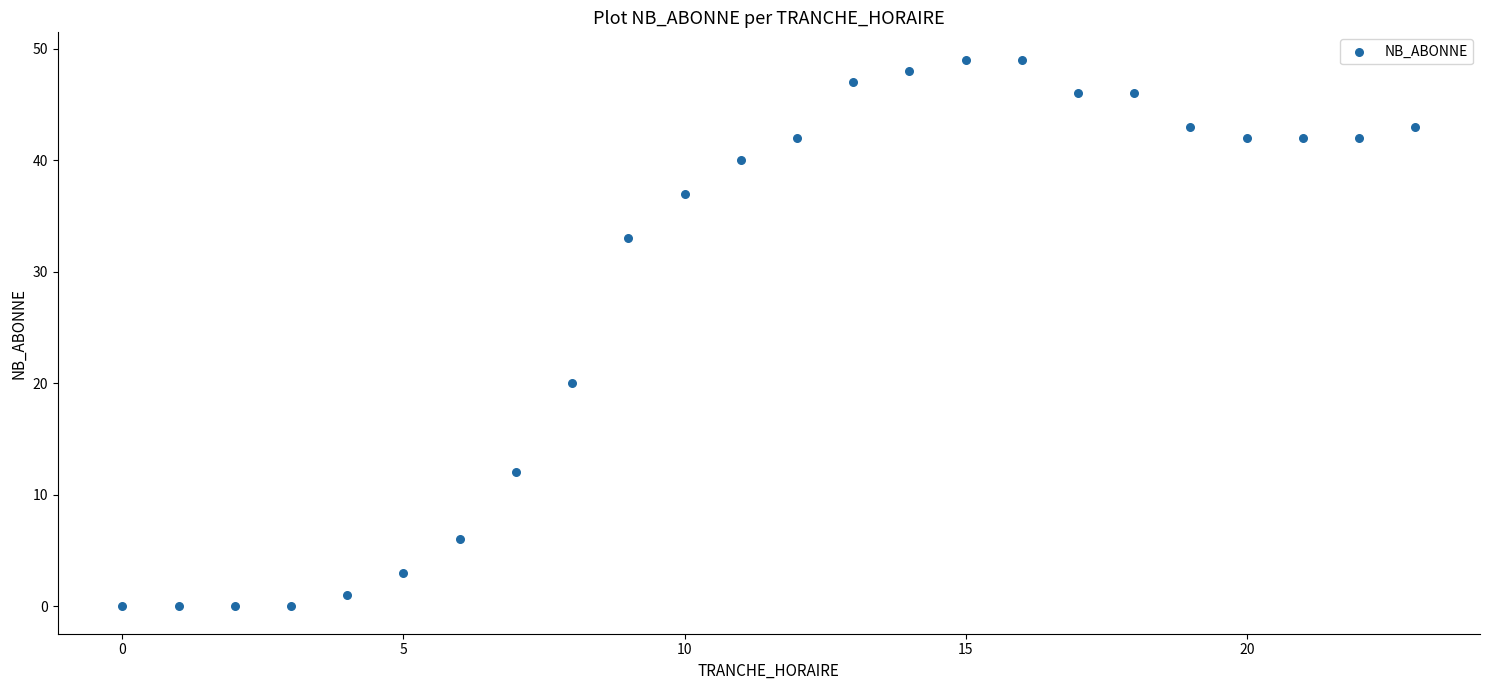

What Y value in the scatter plot is closest to 24?

20